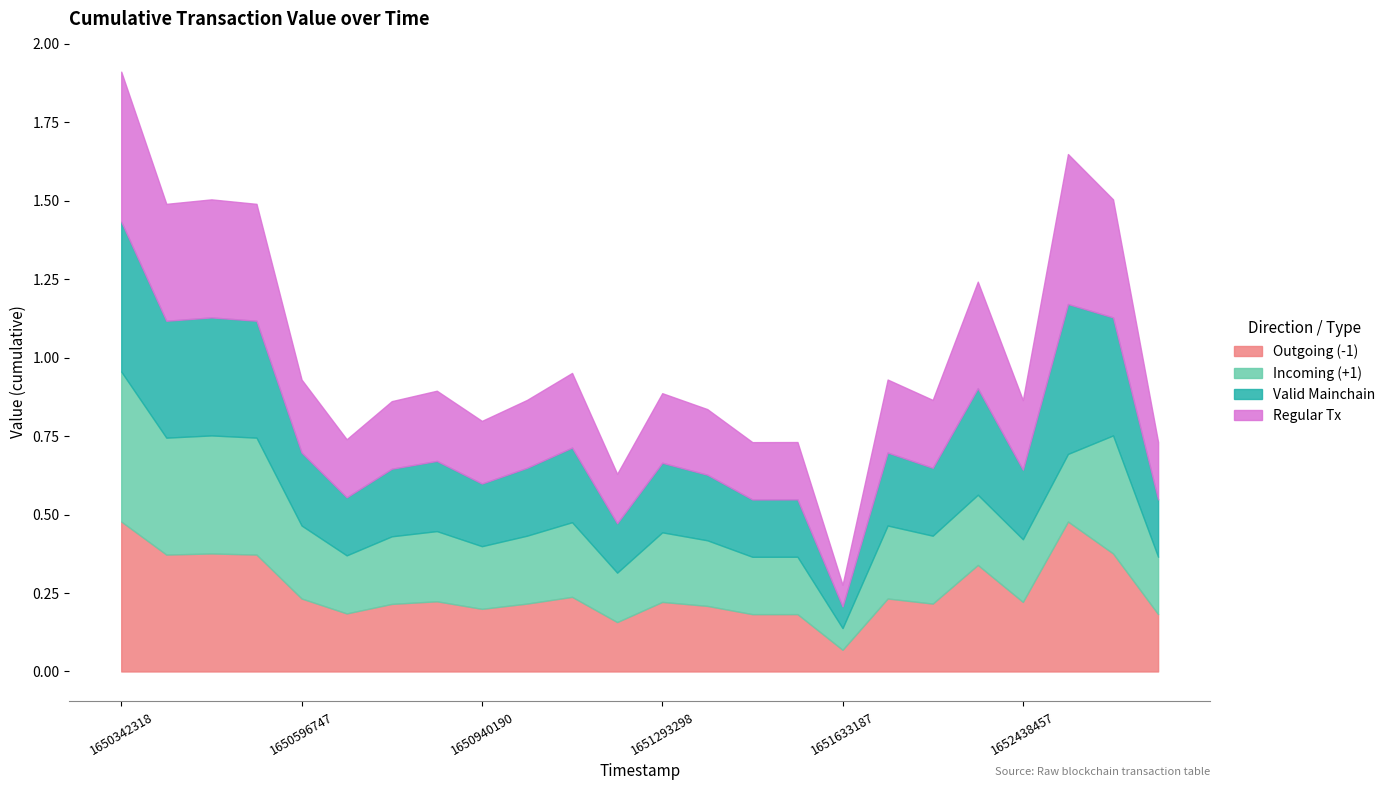

The value of Regular Tx at 1650596747 is 0.2. True or false?

True